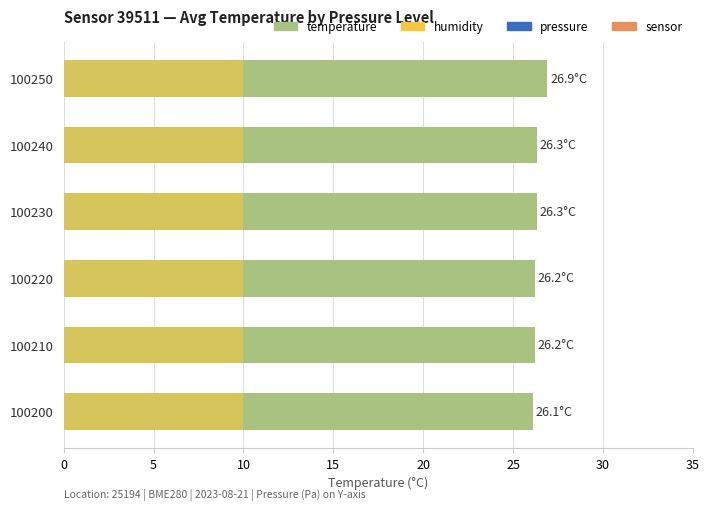

Which series has the largest total across all categories?

temperature